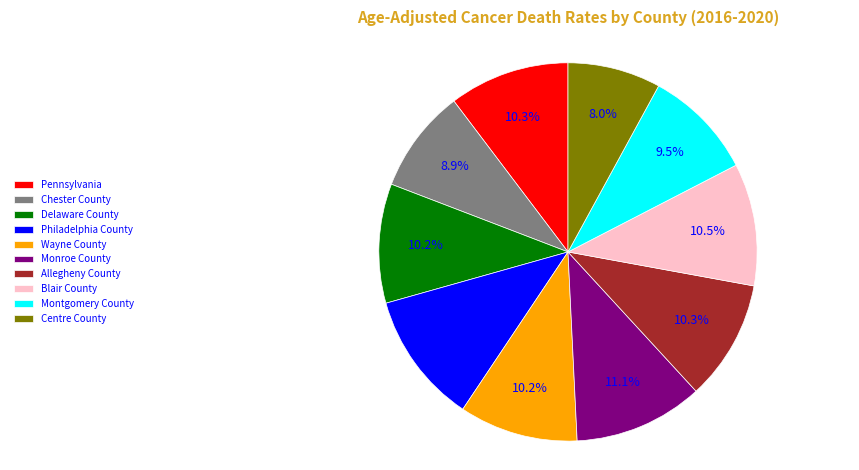

What is the ratio of the value at Monroe County to the value at Wayne County?

1.1